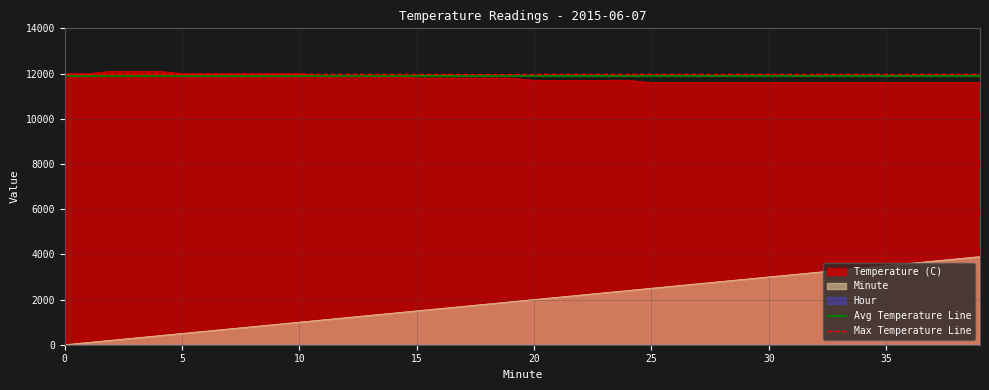

True or false: Temperature (C) and Minute cross at least once.

False